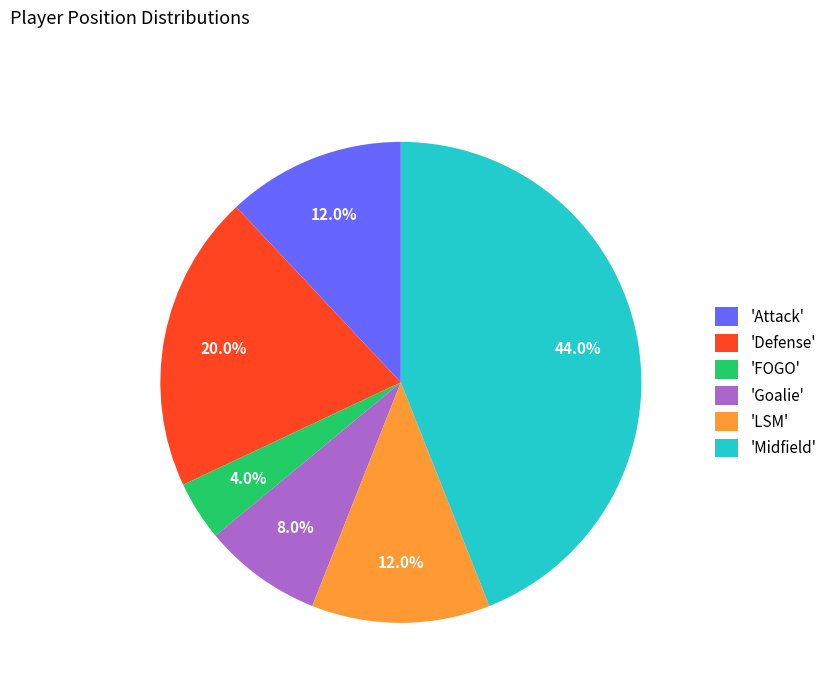

How much of the chart is everything except 'Attack'?

88.0%